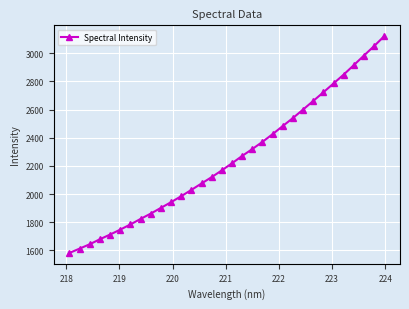

True or false: there are more than 2 points higher than both neighbors.

False